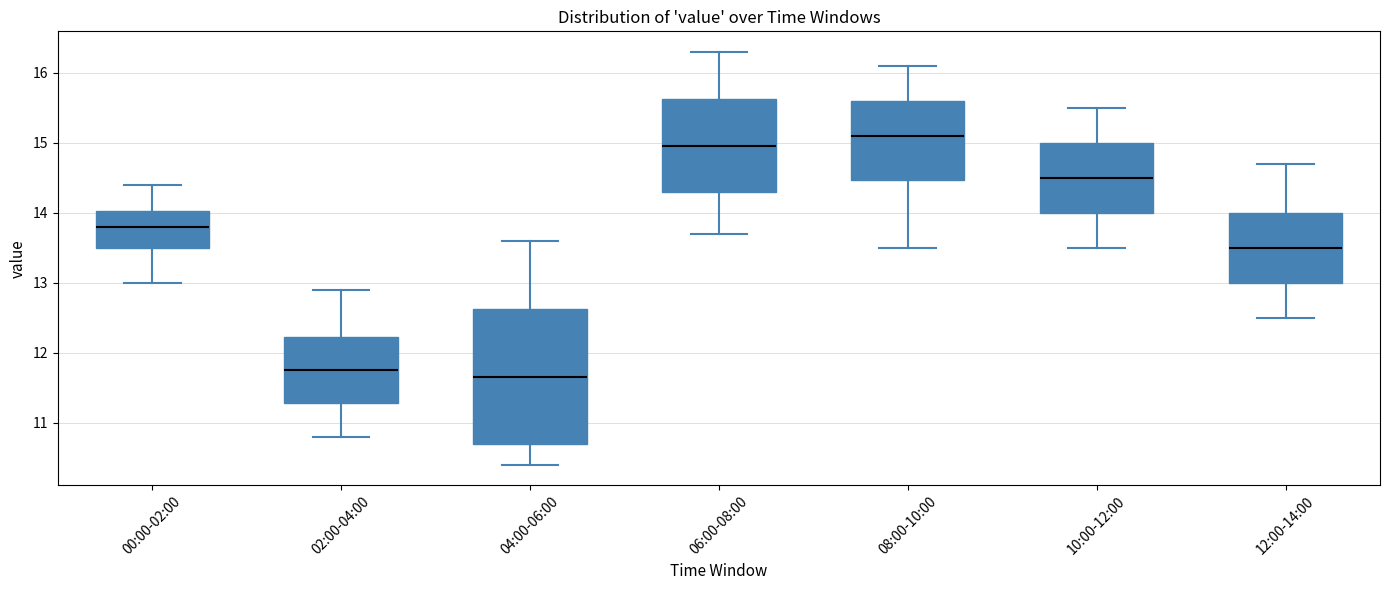

Which box has the highest median line?

08:00-10:00